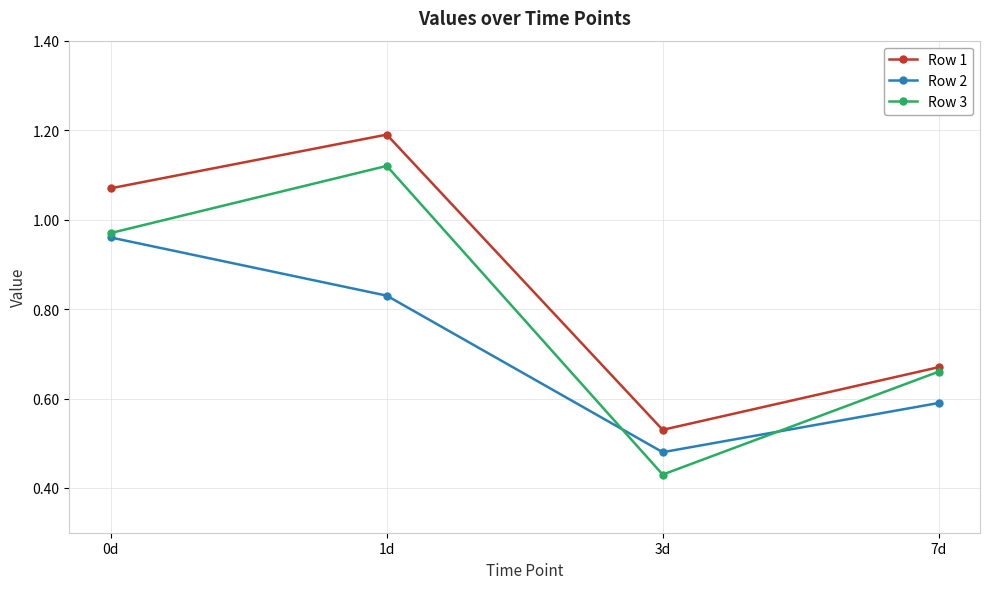

Where is Row 3 nearest to the value 0?

3d